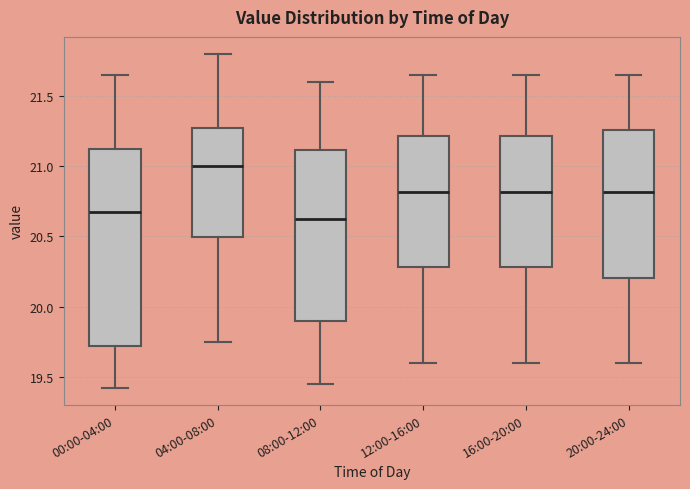

Which box has the highest median line?

04:00-08:00